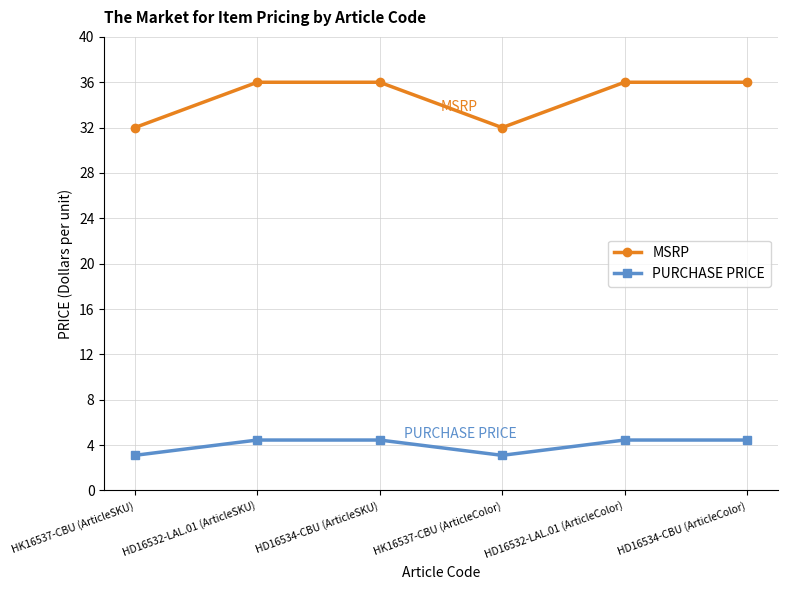

List the series in order of their overall mean, lowest first.

PURCHASE PRICE, MSRP